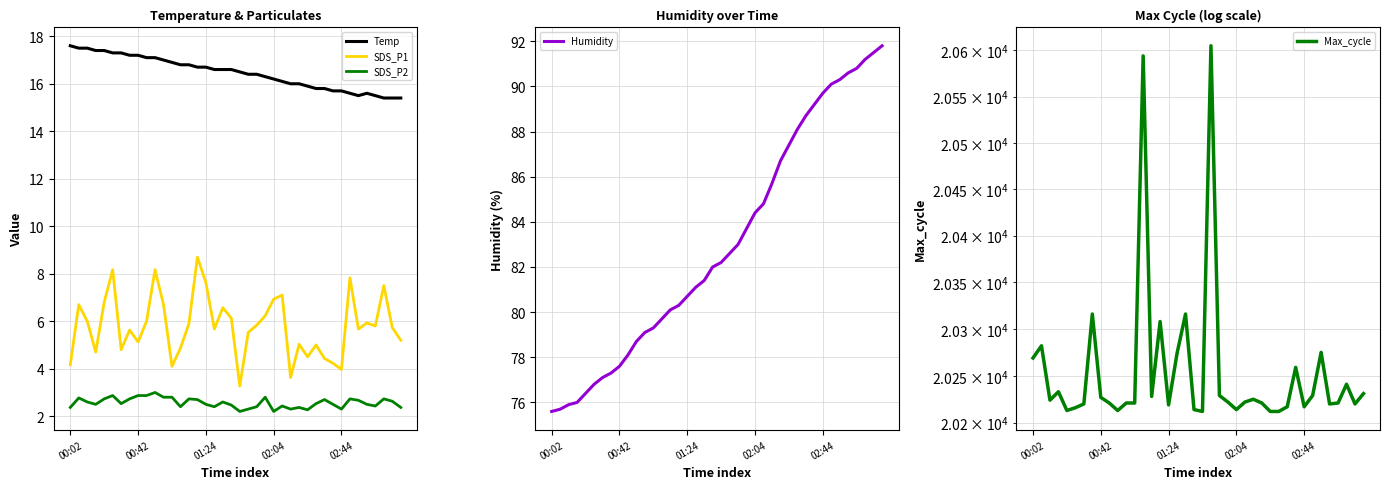

In Temp, how many points are lower than both neighbors (excluding endpoints)?

1